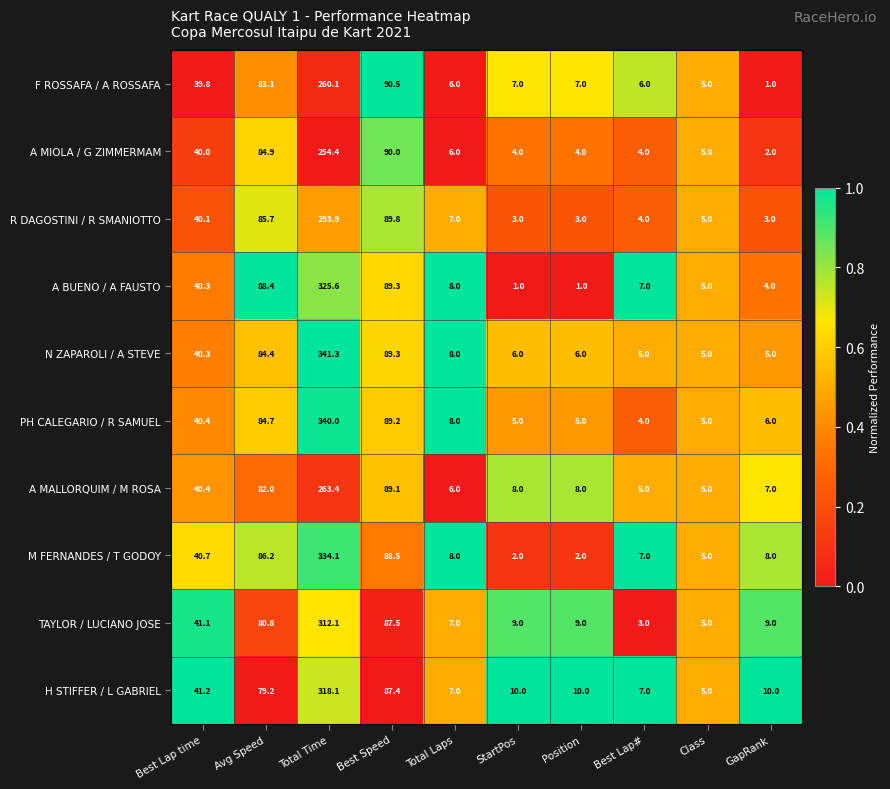

True or false: A MALLORQUIM / M ROSA has a value of 5.0 at Best Lap#.

True